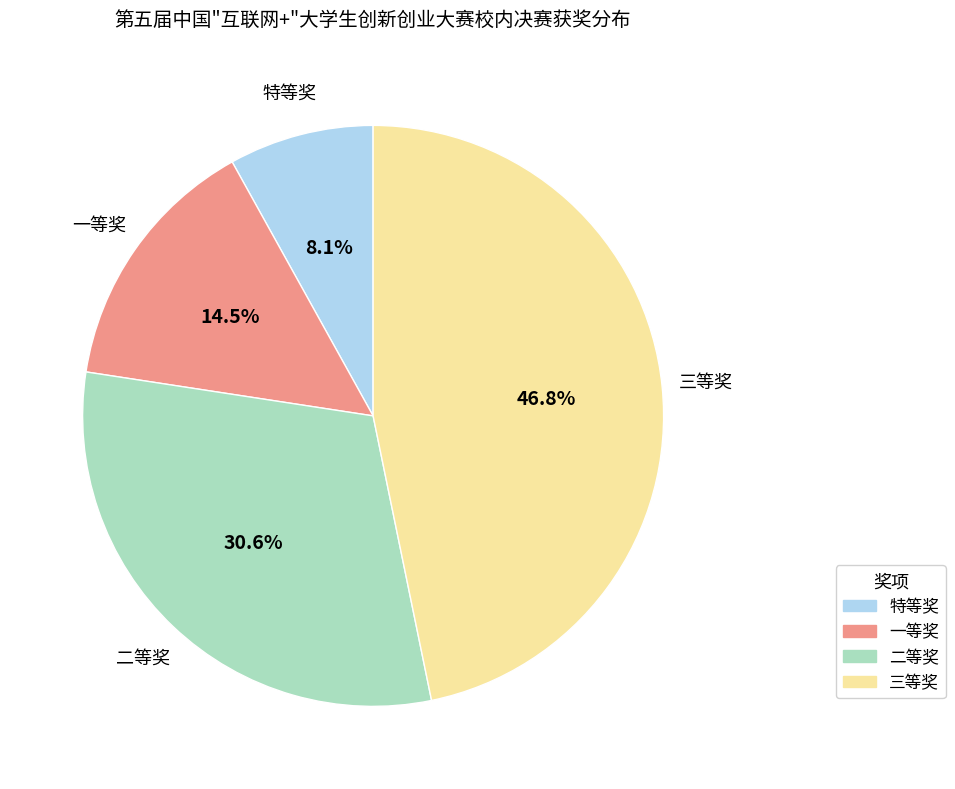

How many slices are in this pie chart?

4